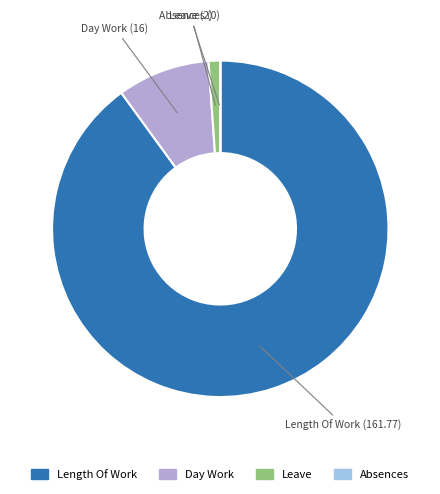

Is there a majority slice in this chart?

Yes